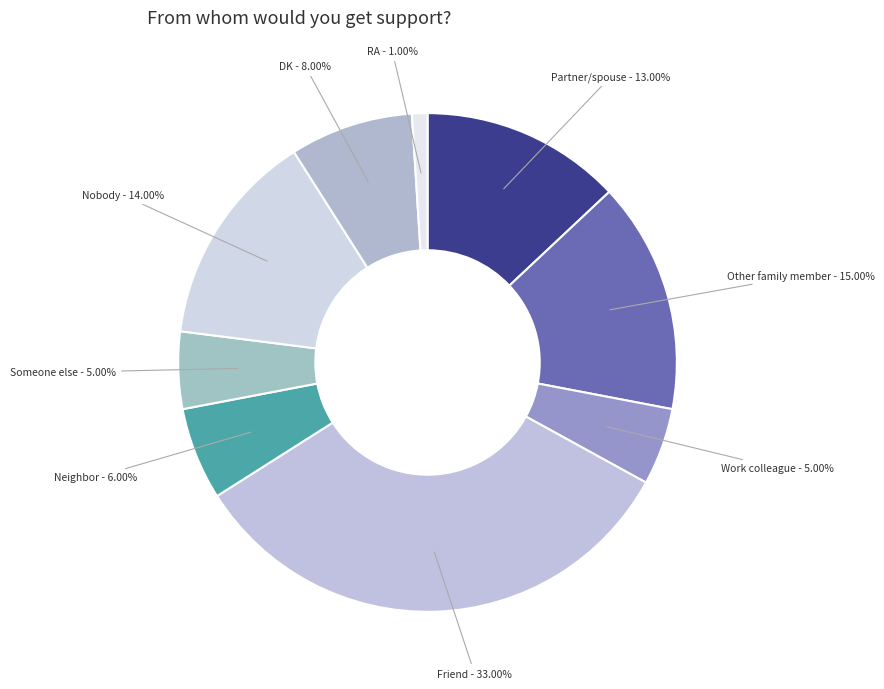

Between RA - 1.00% and Friend - 33.00%, which is larger?

Friend - 33.00%